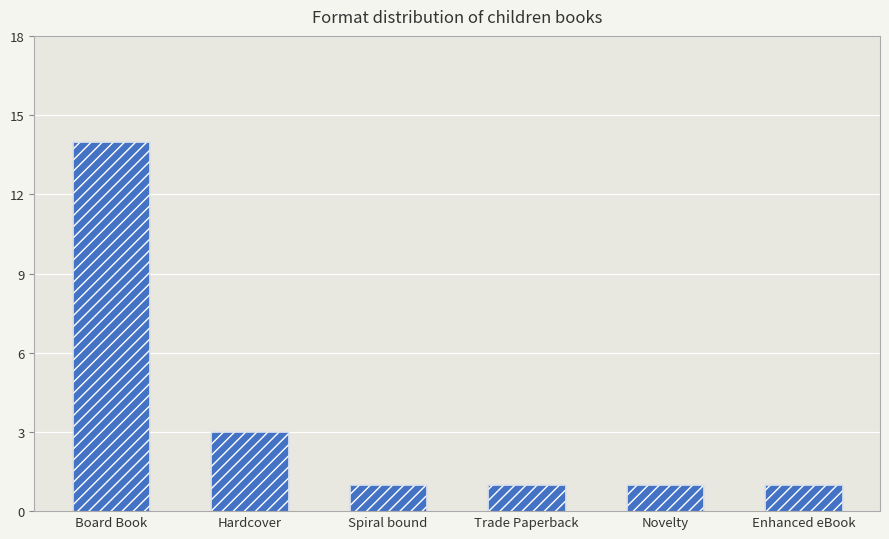

At which category does the chart reach its minimum across all series?

Spiral bound